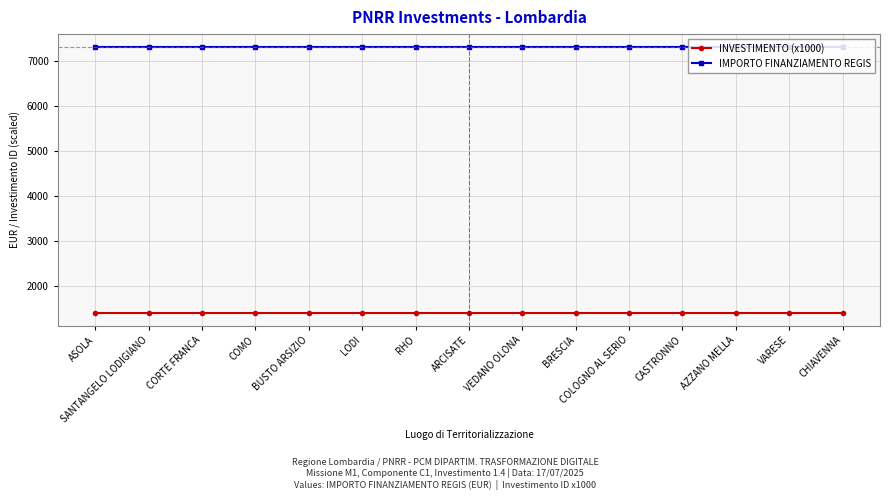

What is the difference between the highest and lowest values at COMO?

5901